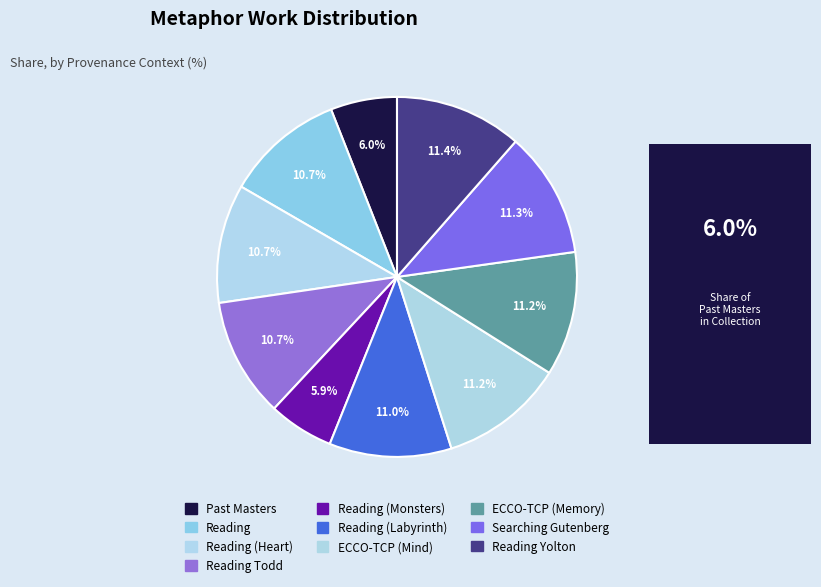

To the nearest percent, what is the average slice percentage?

10%